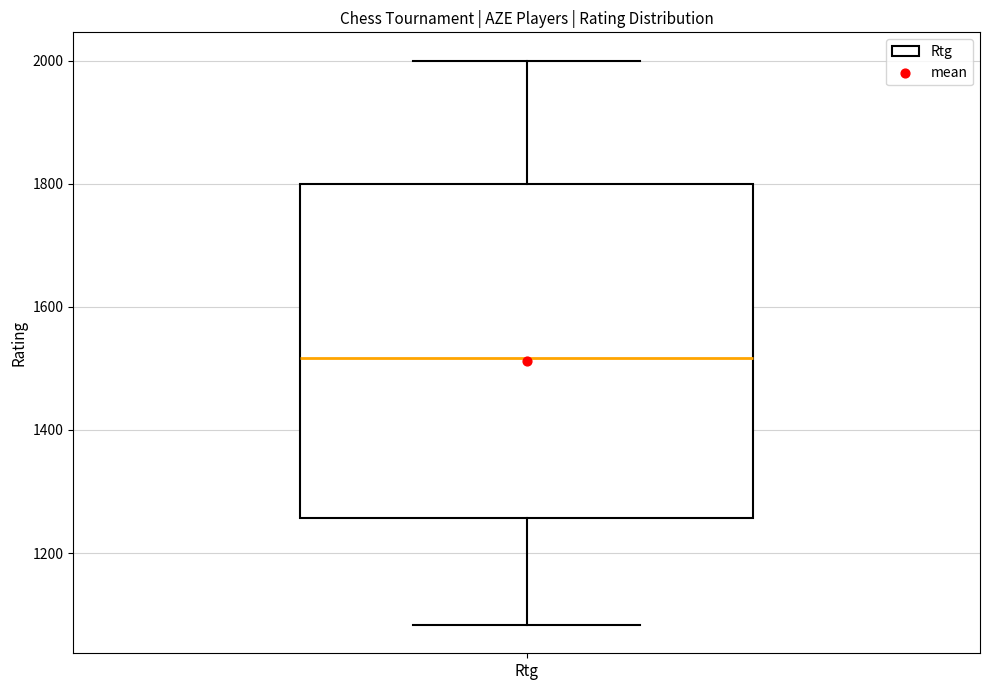

Where is the upper edge of the box for Rtg on the y-axis? The values are not printed on the chart, so give them approximately, as read against the axis.

1800